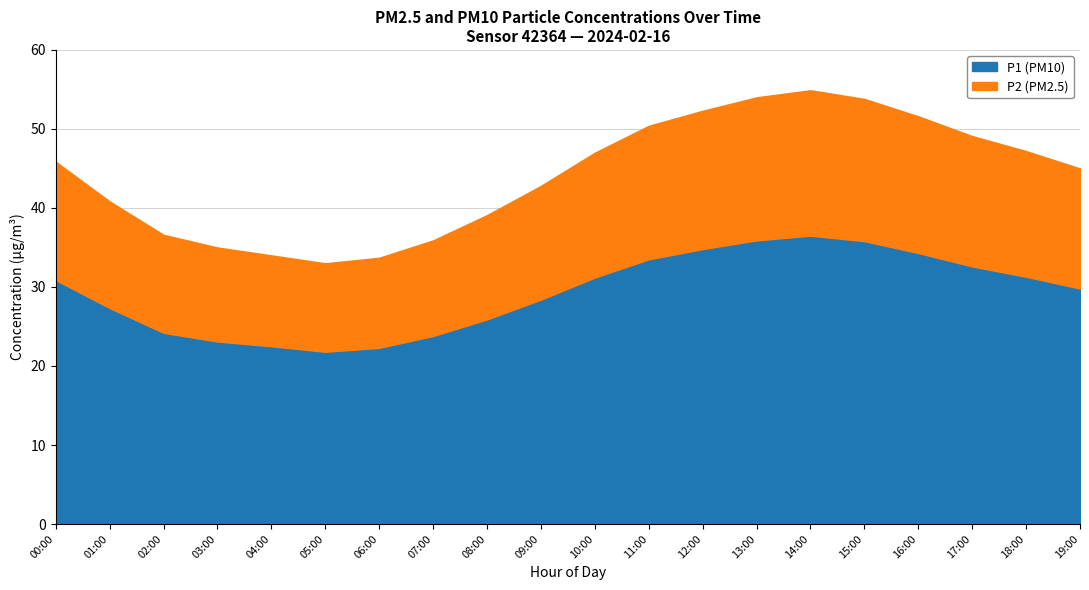

Rank the series by their maximum value, from lowest to highest.

P2, P1